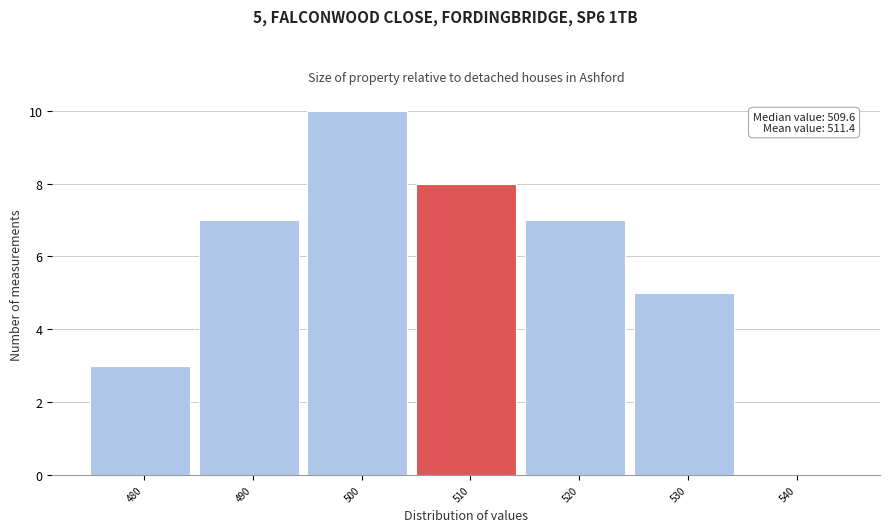

Reading left to right, list all the values displayed in this chart.

480=3	490=7	500=10	510=8	520=7	530=5	540=0